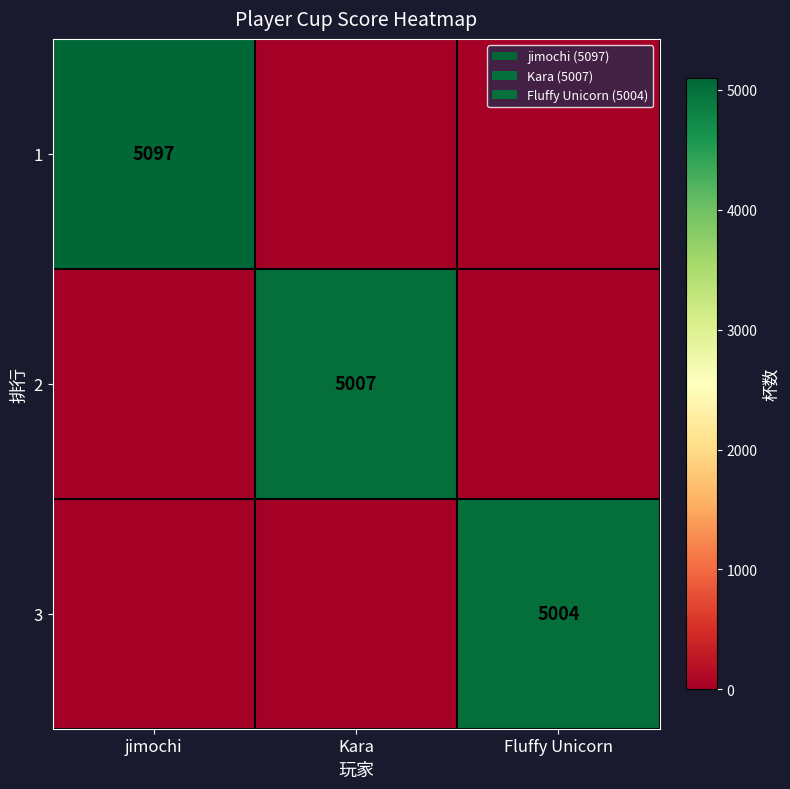

True or false: 2 has a value of 5007 at Kara.

True